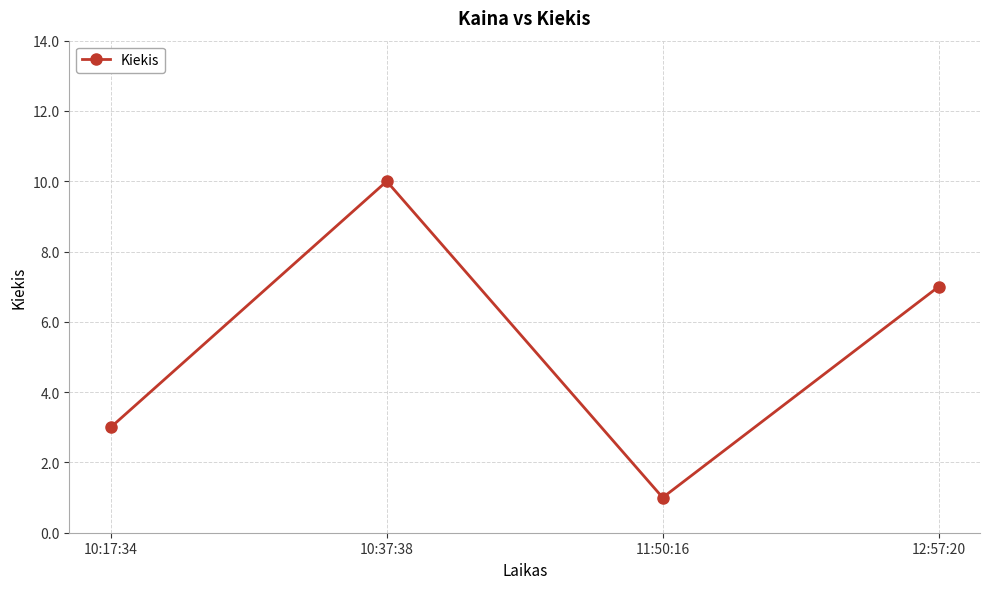

What is the value of the 2nd point from the left?

10